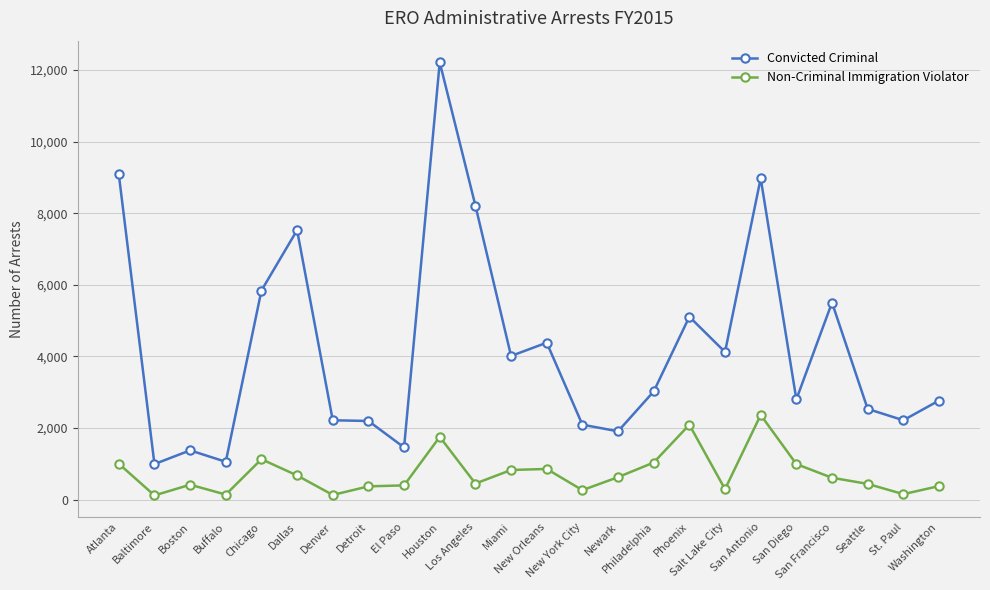

True or false: Non-Criminal Immigration Violator has more than 2 points higher than both neighbors.

True